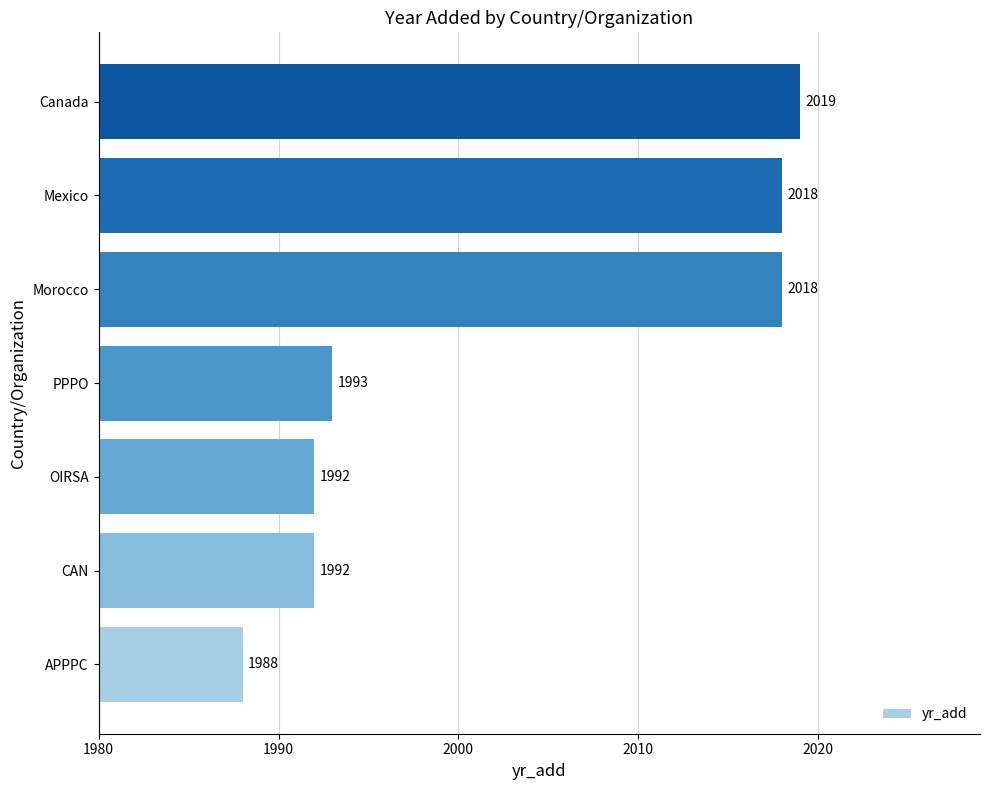

The chart shows a value of 3071 at OIRSA. True or false?

False